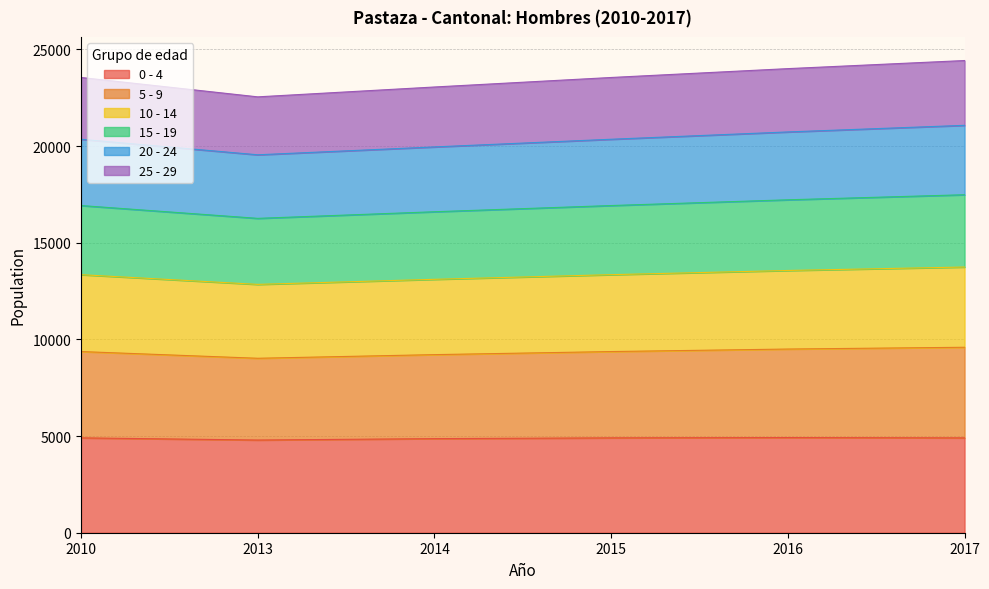

At which category does 10 - 14 reach its first local valley?

2013